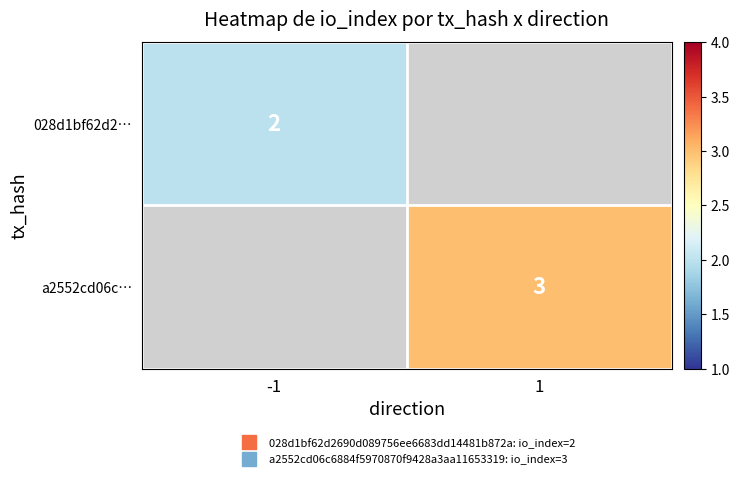

List the labels in order of a2552cd06c… value, largest first.

-1, 1